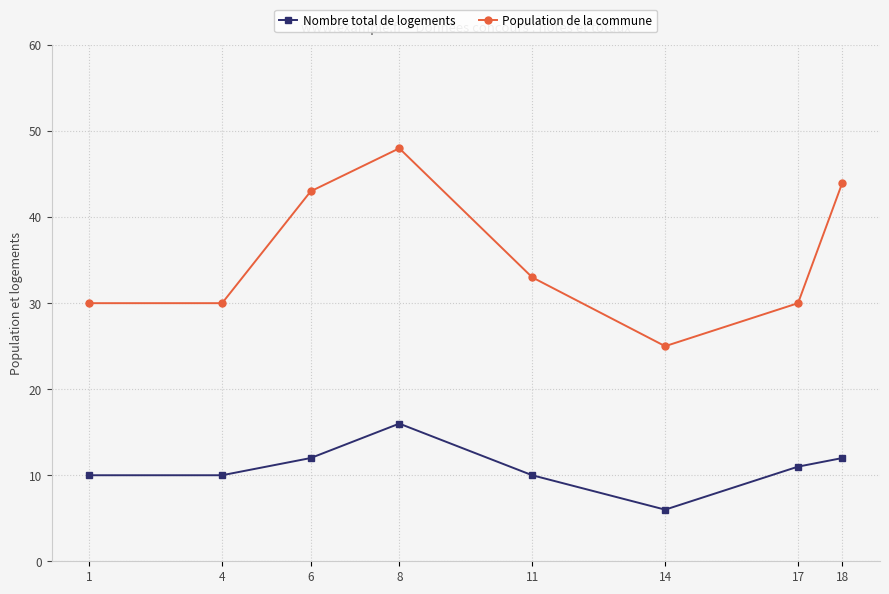

Is the value of Population de la commune at 1 greater than the value of Nombre total de logements at 18?

Yes